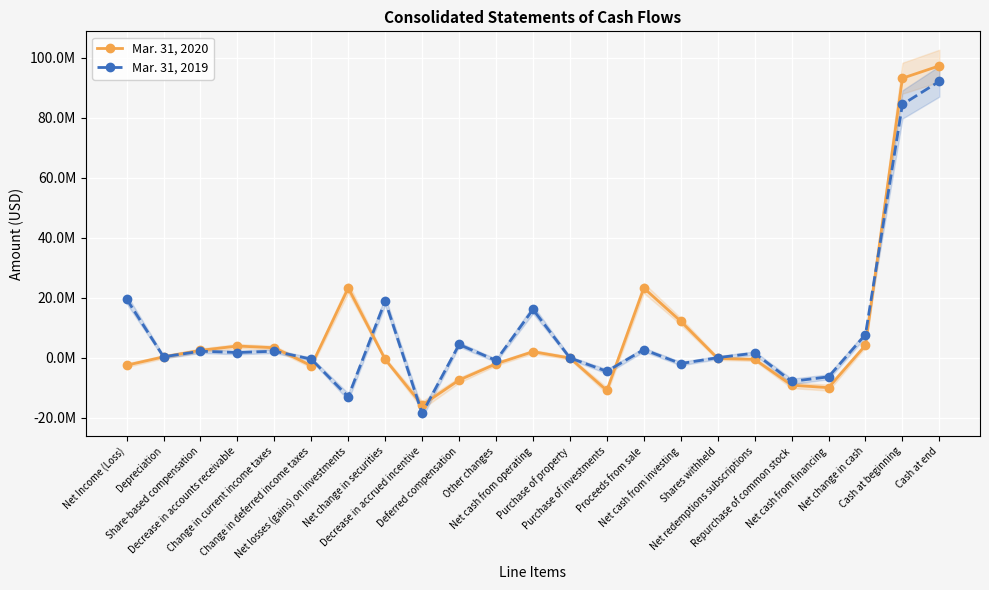

Which category has the highest value in the Mar. 31, 2020 series?

Cash at end